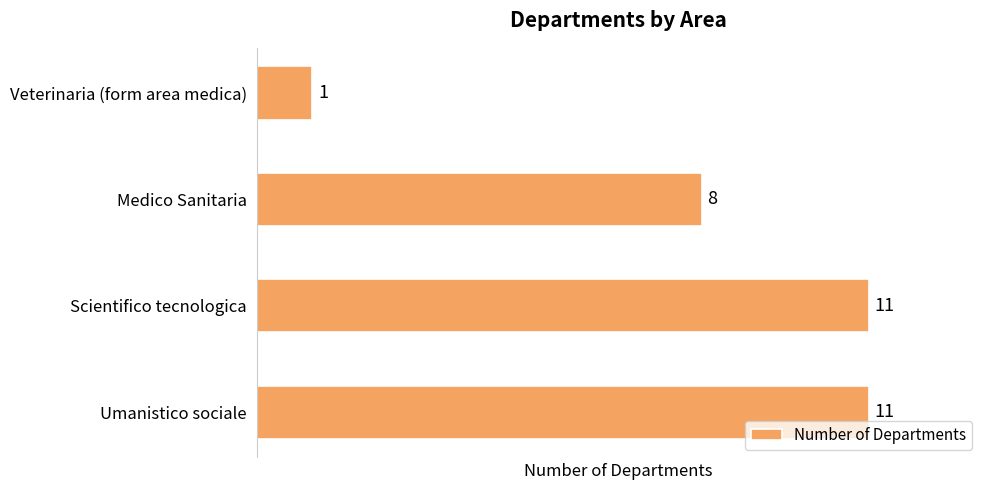

The value at Umanistico sociale is 7. True or false?

False